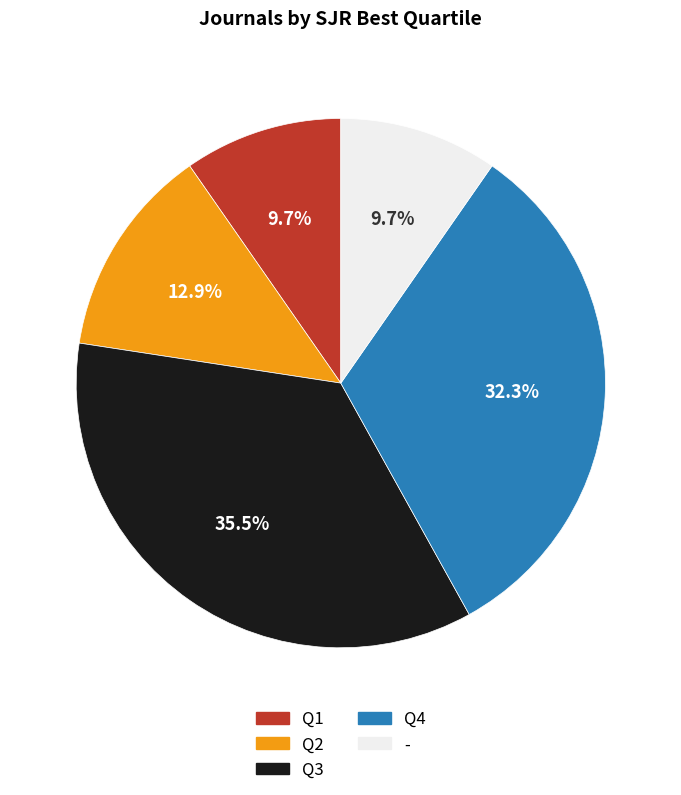

What is the ratio of the value at Q4 to the value at -?

3.3